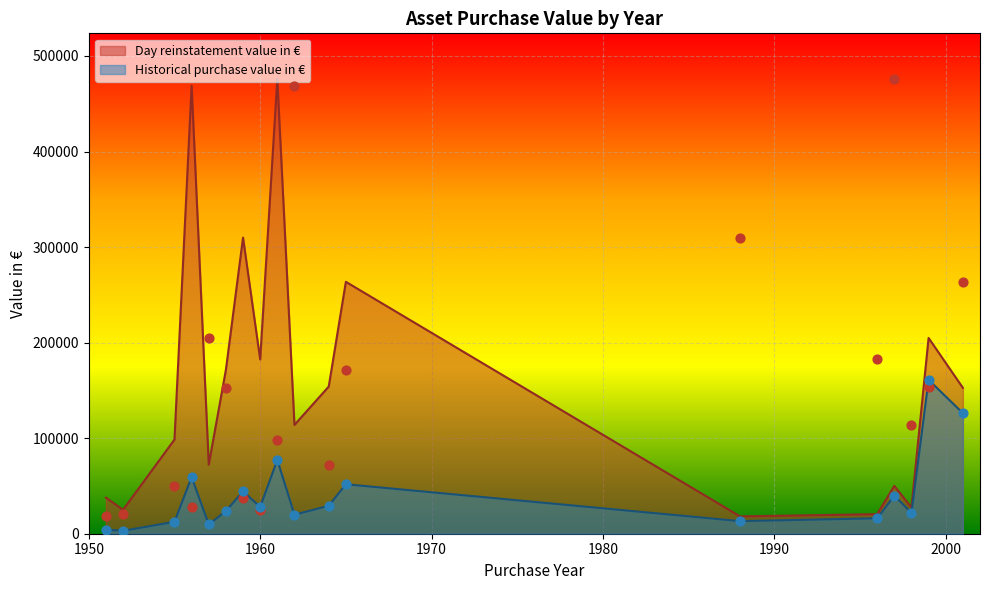

What is the ratio of the value at 1999 to the value at 1998?

7.4